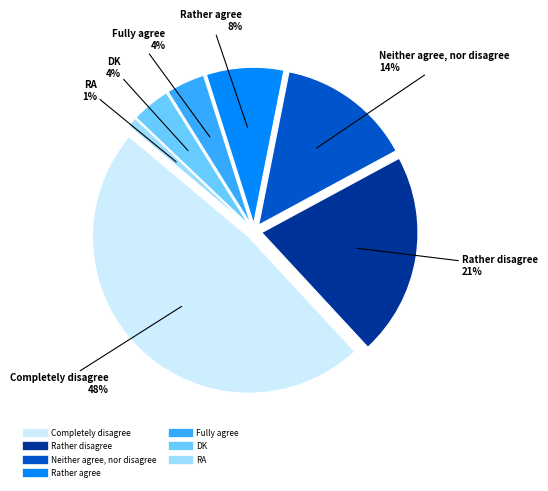

Is it true that Rather agree is 1% of the pie?

False